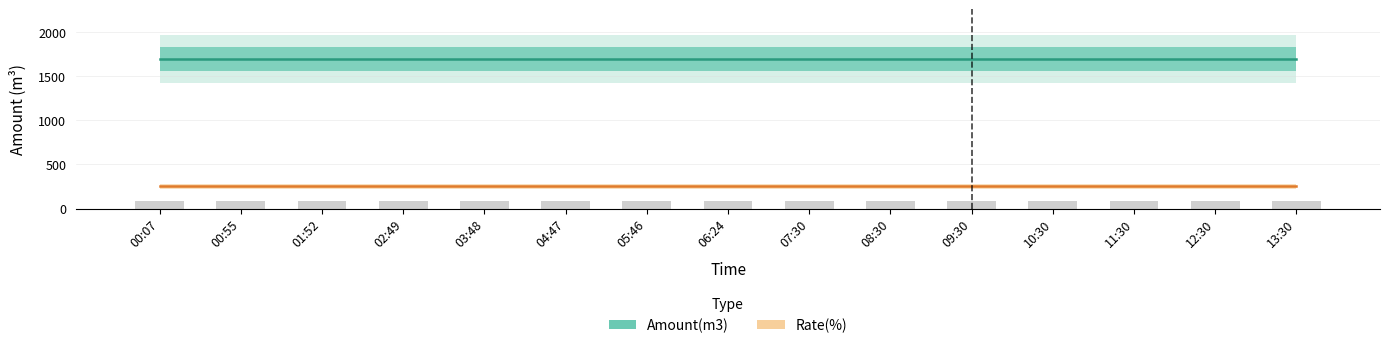

Reading right to left, list all the values displayed in this chart.

Amount(m3): 1691.0	1691.0	1691.0	1691.0	1691.0	1691.0	1691.0	1691.0	1691.0	1691.0	1691.0	1691.0	1691.0	1691.0	1691.0
Rate(%): 253.6	253.6	253.6	253.6	253.6	253.6	253.6	253.6	253.6	253.6	253.6	253.6	253.6	253.6	253.6